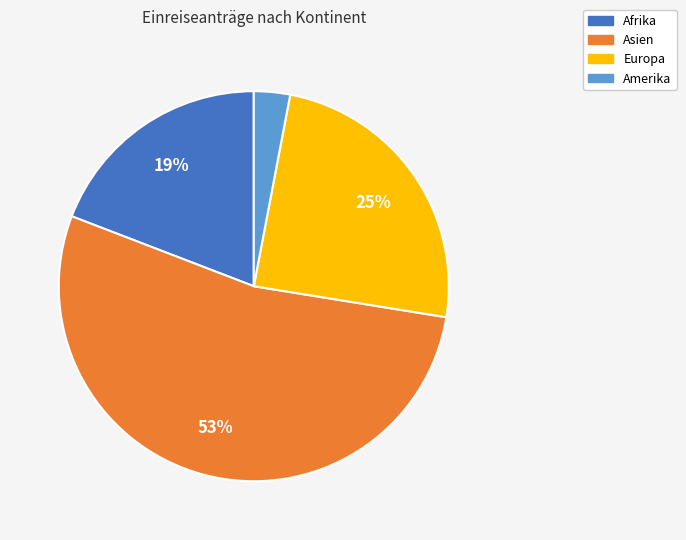

Does any single category account for the majority?

Yes